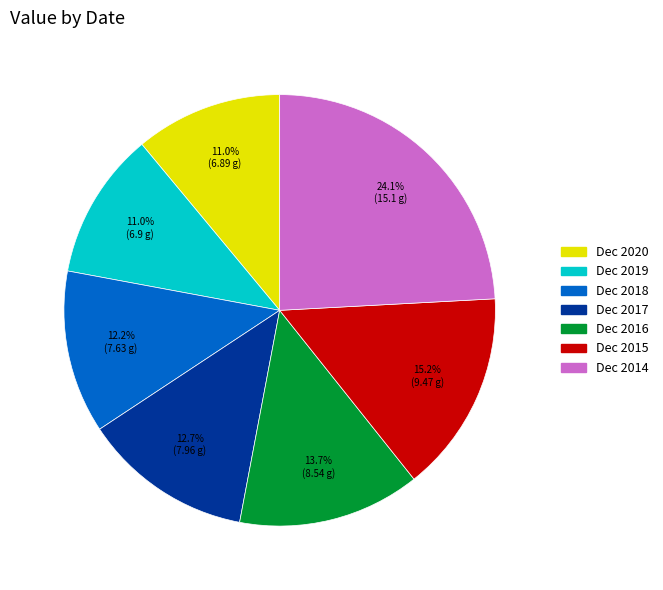

What is the ratio of the value at Dec 2017 to the value at Dec 2018?

1.0